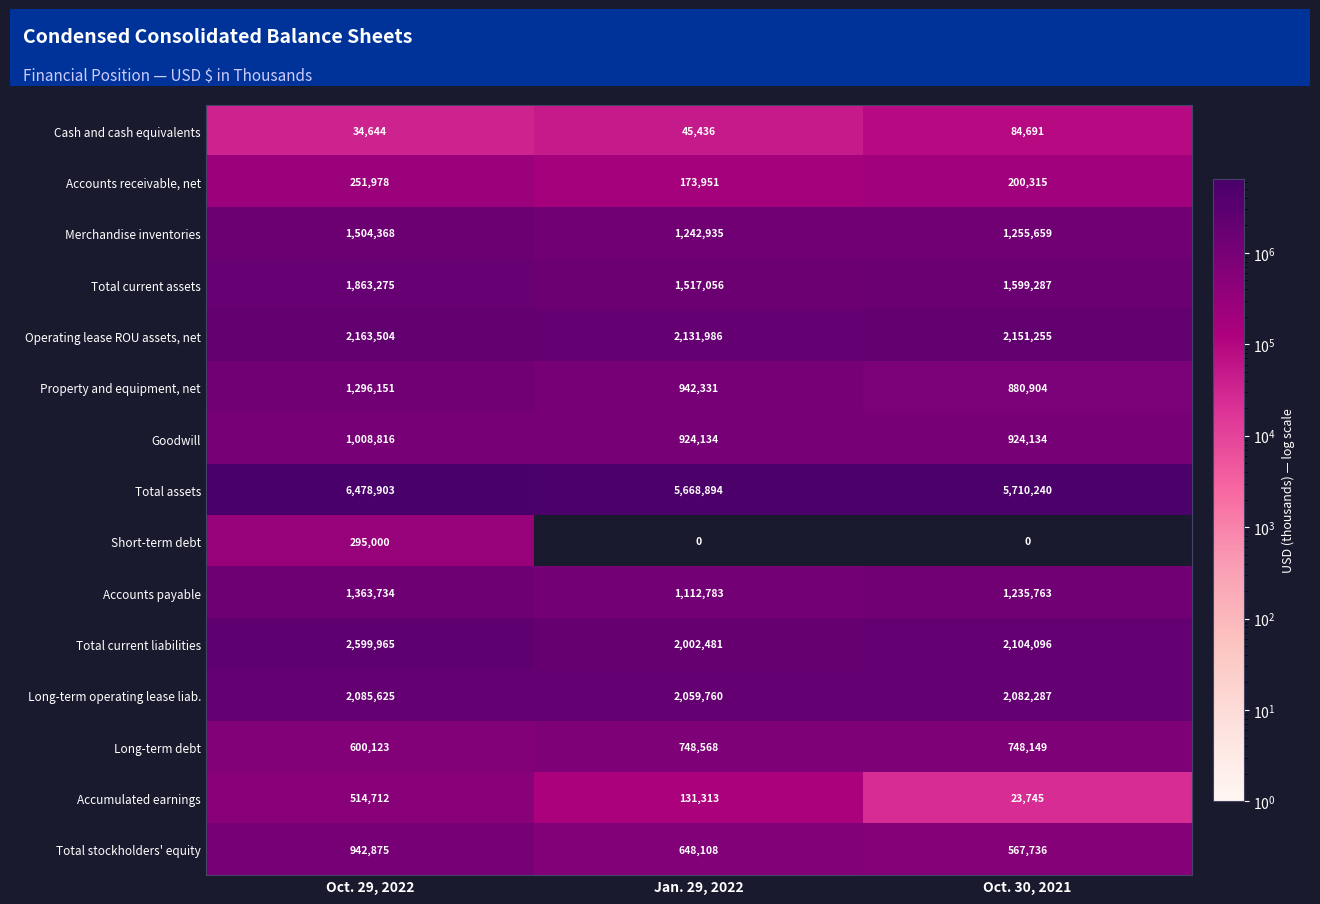

Is it true that Accounts receivable, net equals 173951 at Jan. 29, 2022?

True